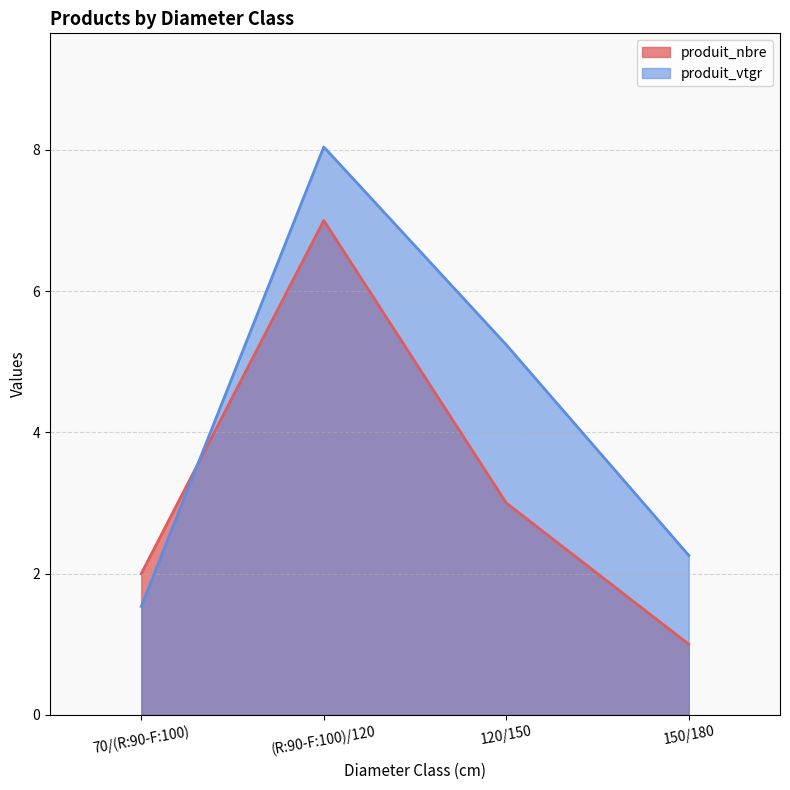

What is the label of the 1st point from the right?

150/180